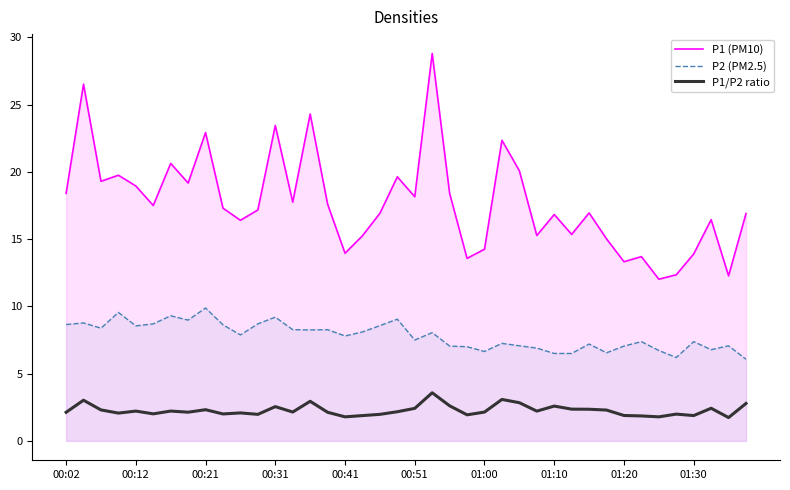

What is the value of the P1 (PM10) point at the 19th from the left?

16.9